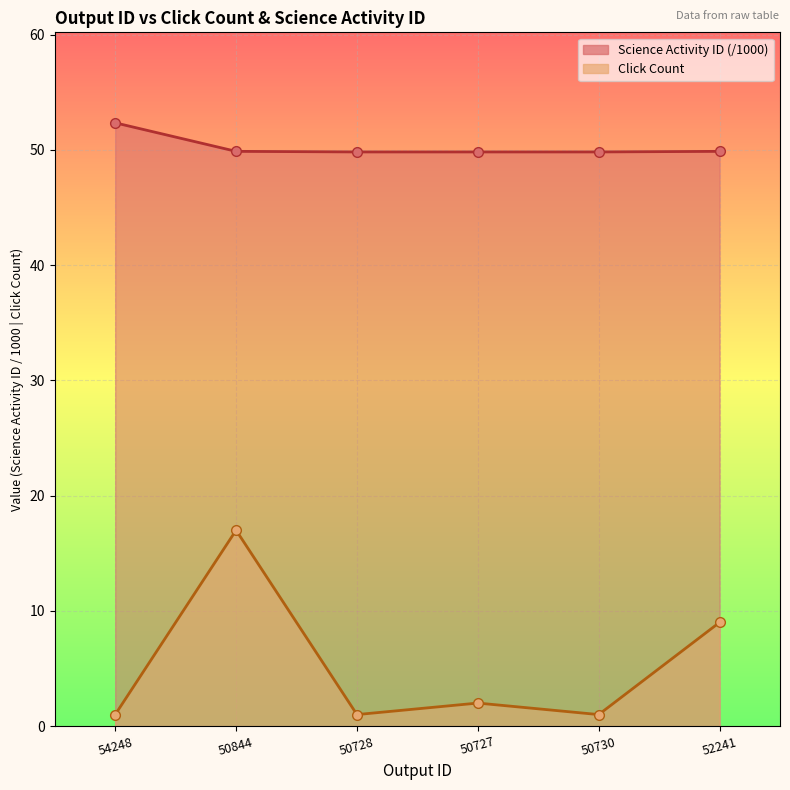

Where is Science Activity ID nearest to the value 51?

50844